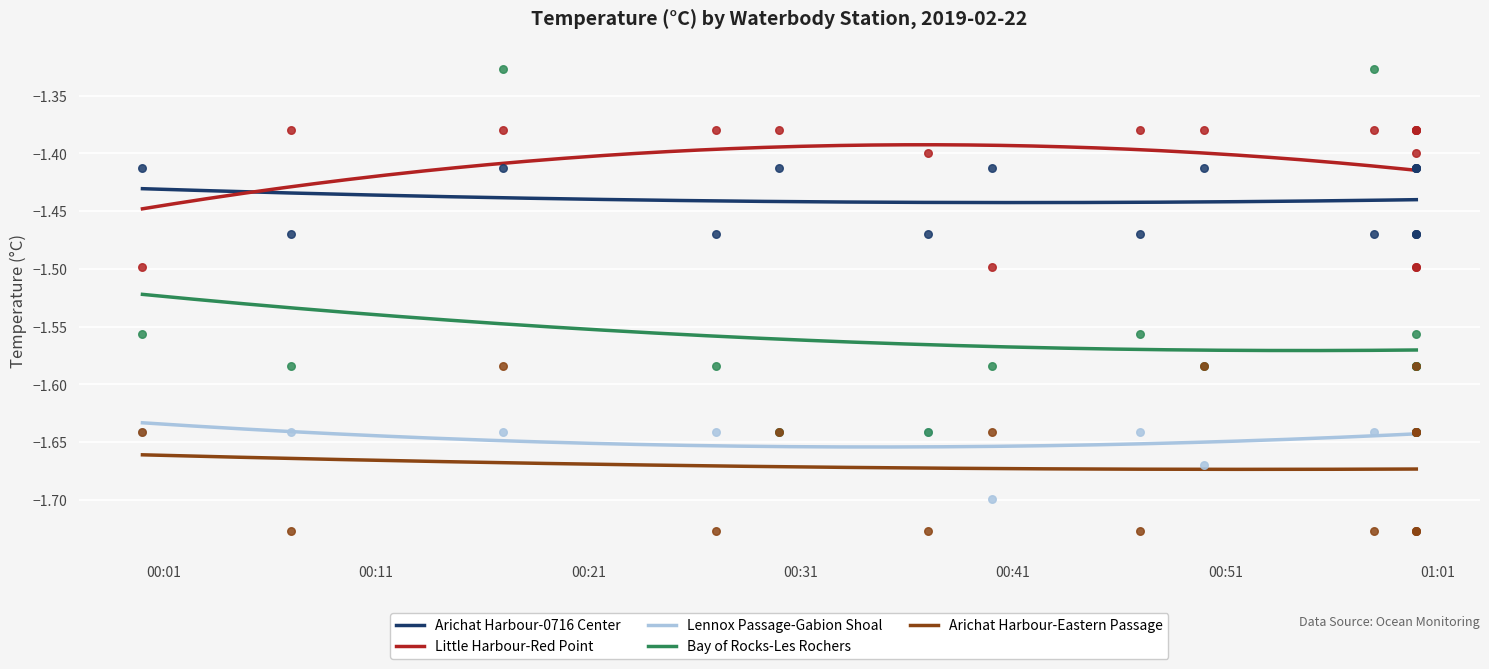

True or false: Arichat Harbour-0716 Center and Bay of Rocks-Les Rochers cross at least once.

False